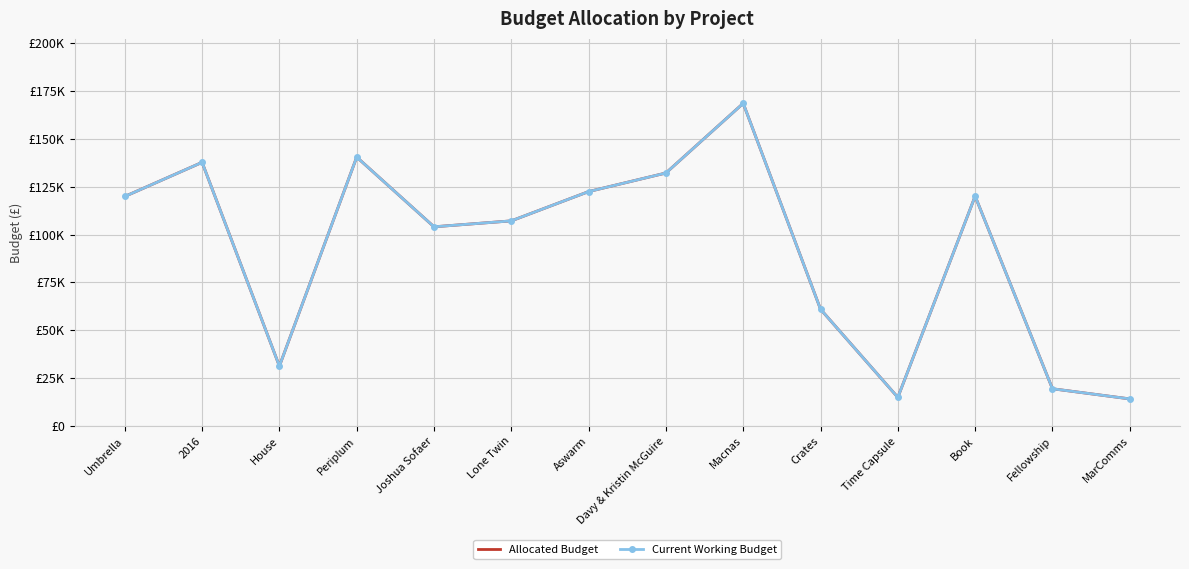

What is the difference between the maximum and minimum values in the Allocated Budget series?

154249.0